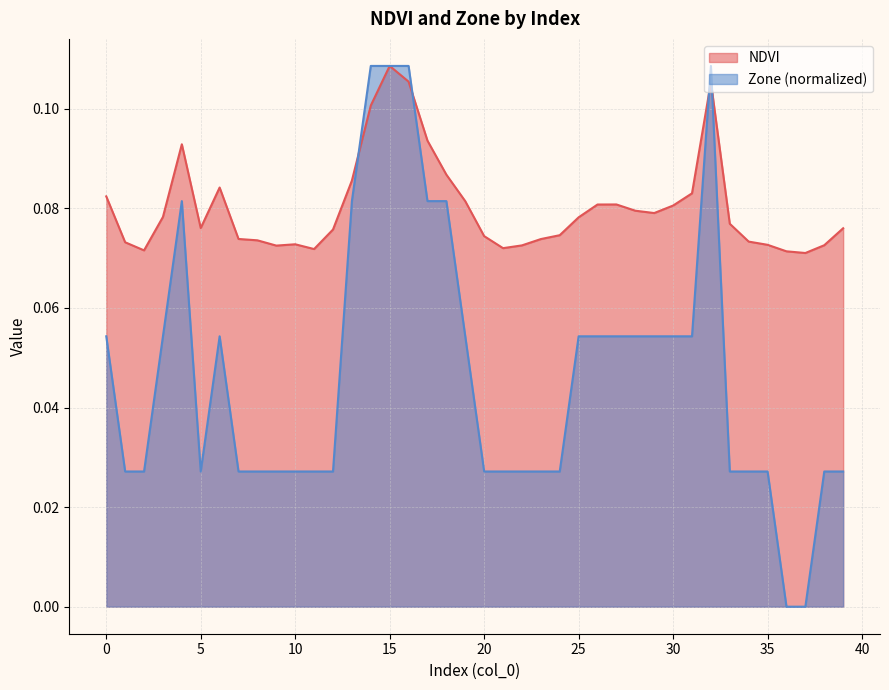

What is the sum of the Zone values at 28 and 4?

0.1